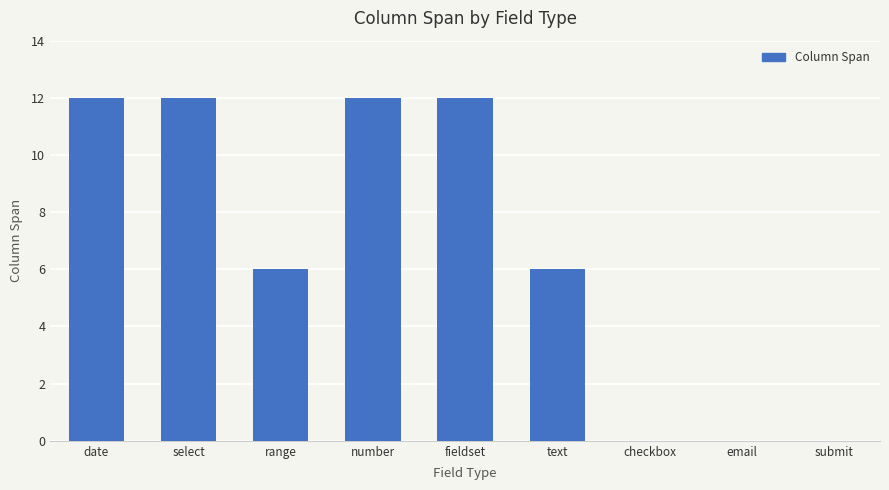

What is the greatest value displayed?

12